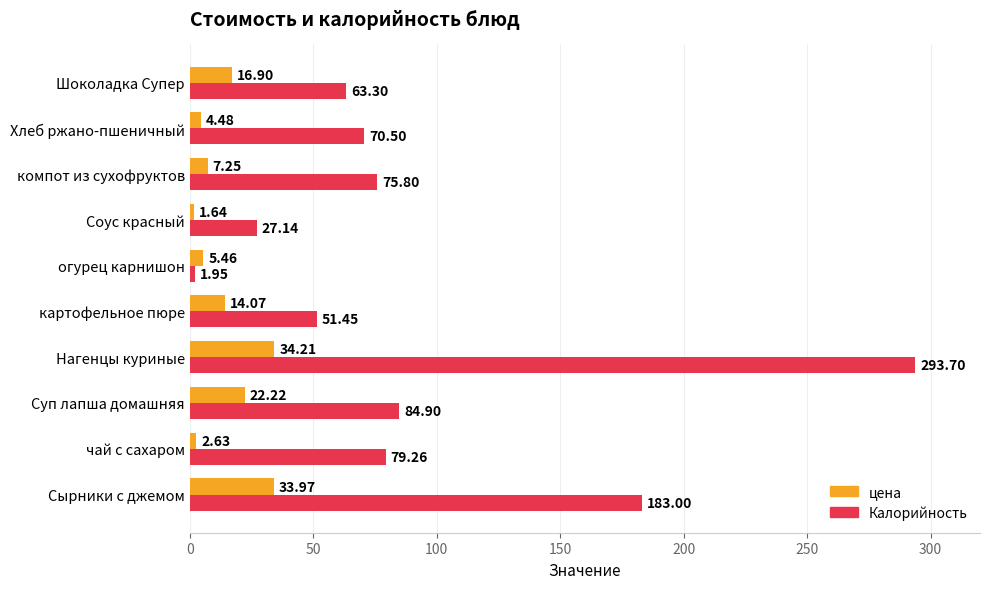

Where is цена nearest to the value 17?

Шоколадка Супер